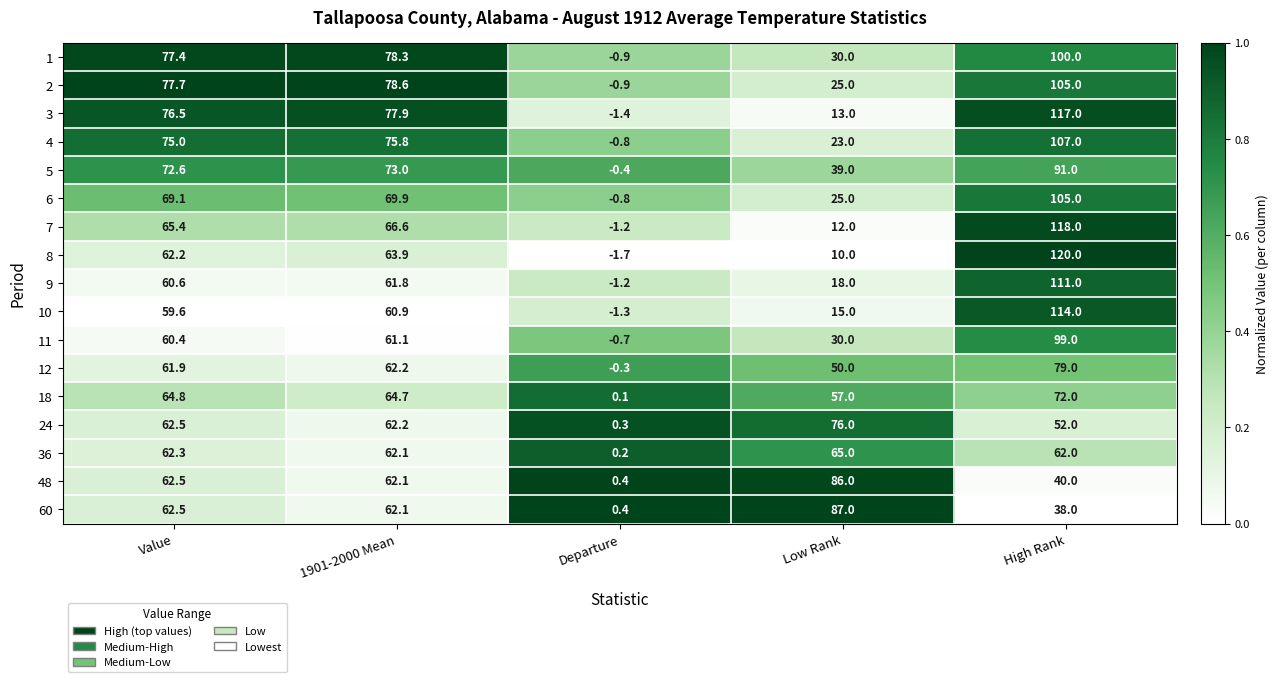

What is the total value across all series at Value?

1133.0